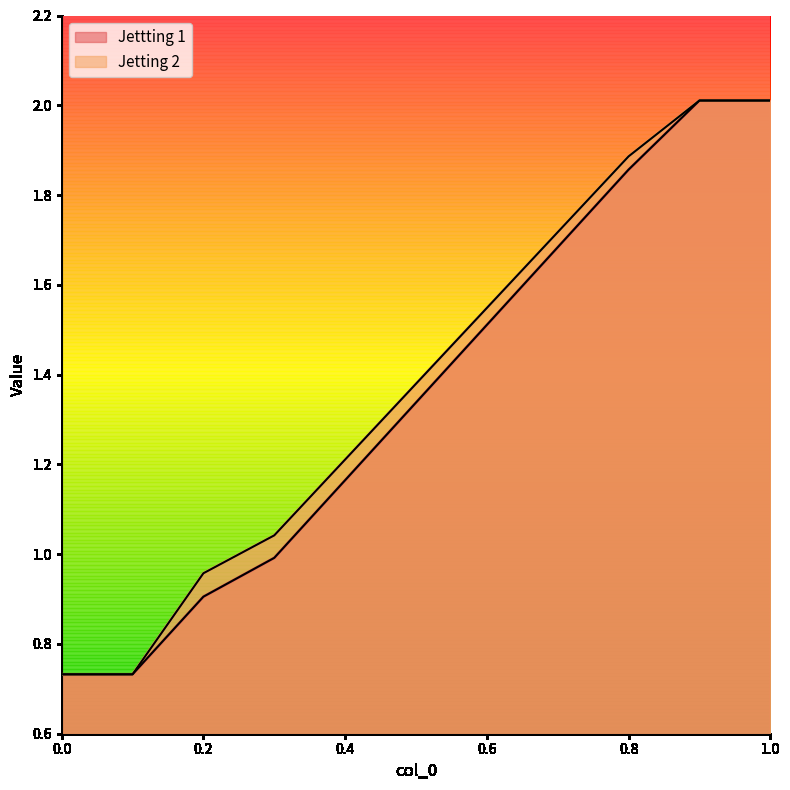

What are all the series names shown in the legend?

Jettting 1, Jetting 2